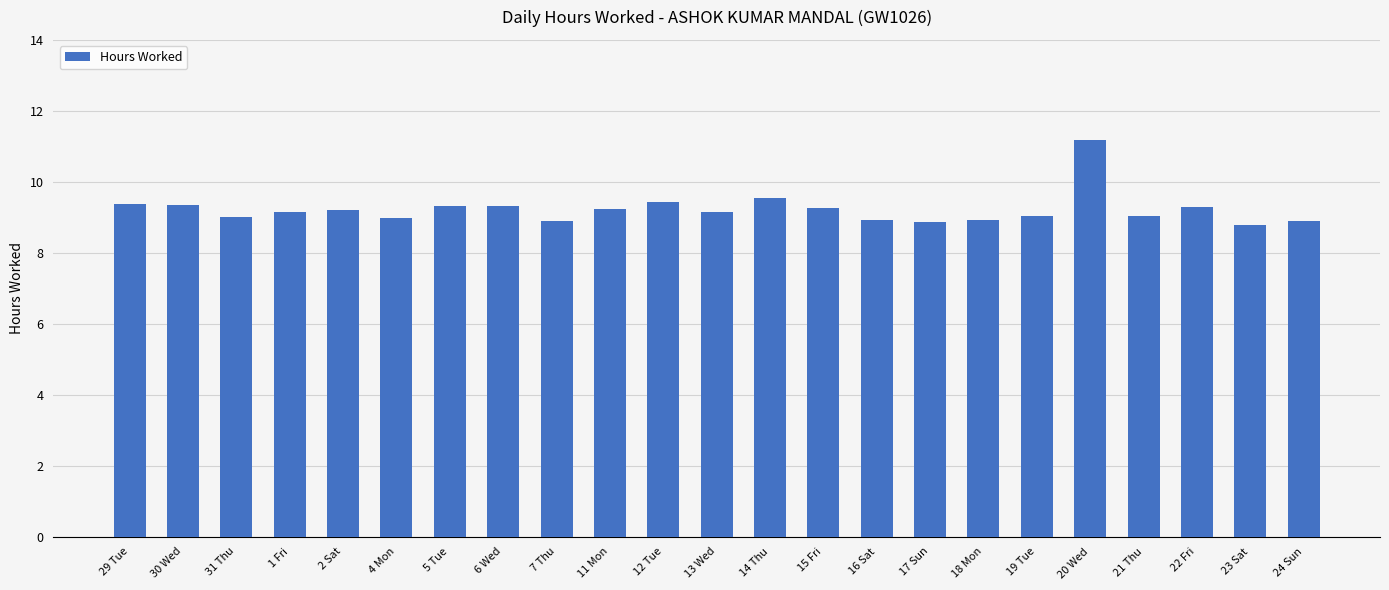

What is the smallest value displayed?

8.8